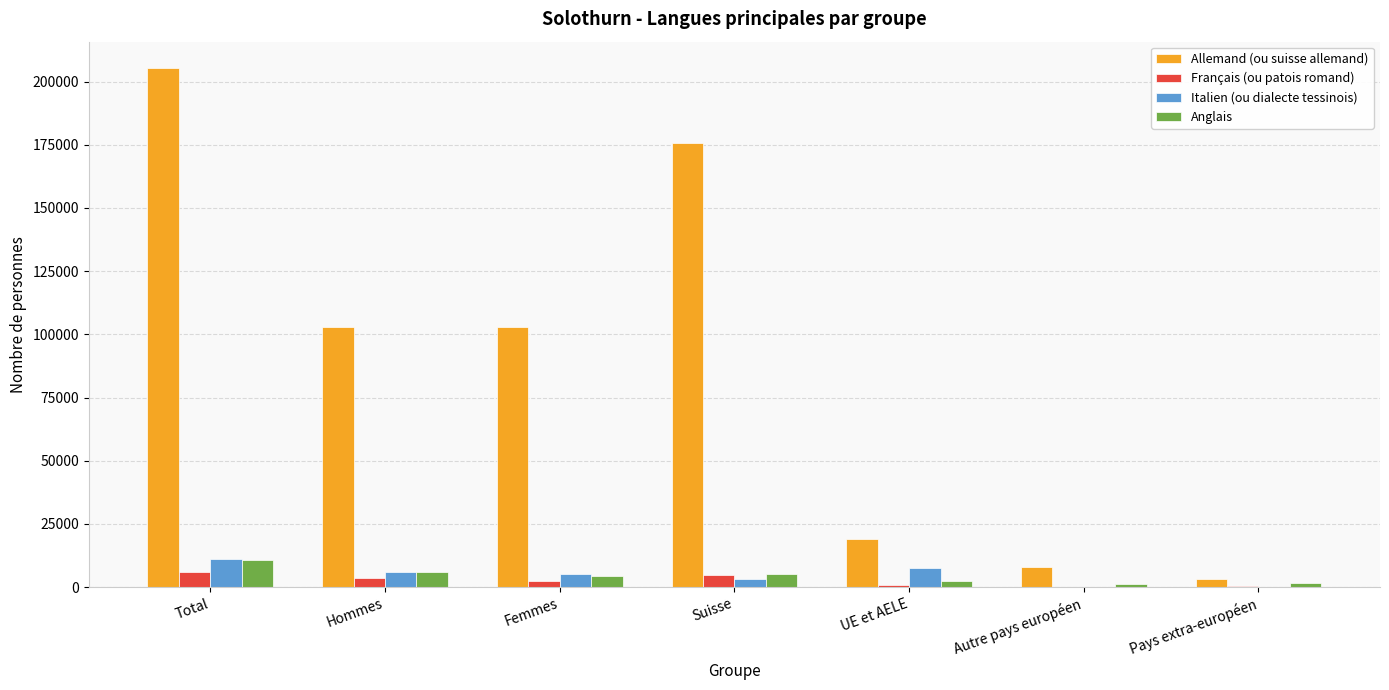

What is the highest value of the Italien (ou dialecte tessinois) series?

11084.7